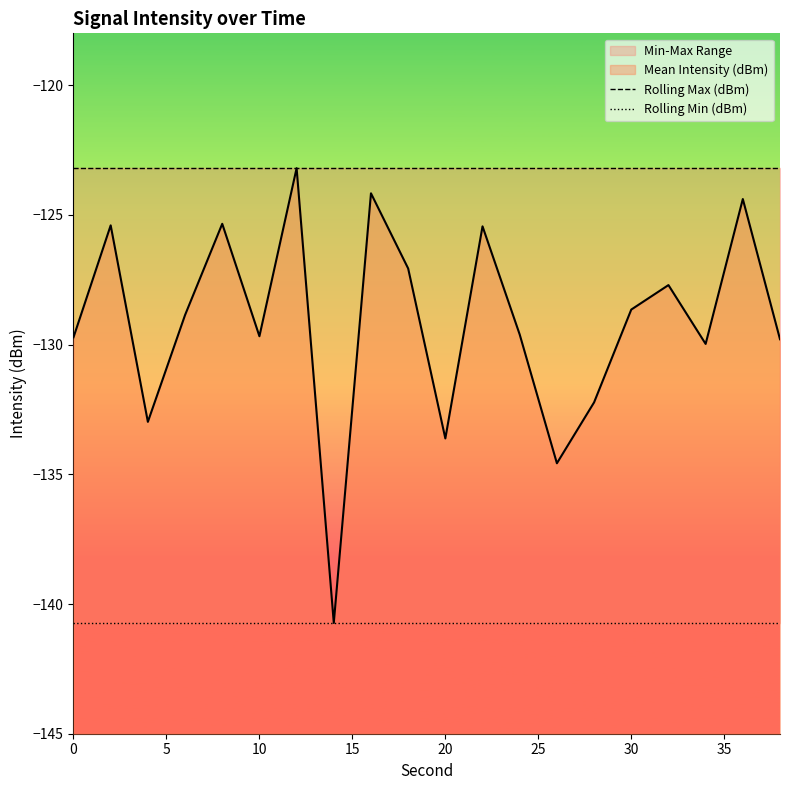

Which series has the widest spread of values?

Rolling Max (dBm)